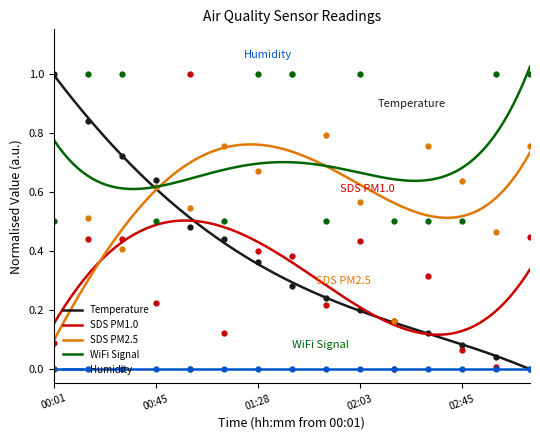

True or false: Humidity and WiFi Signal intersect in this chart.

False